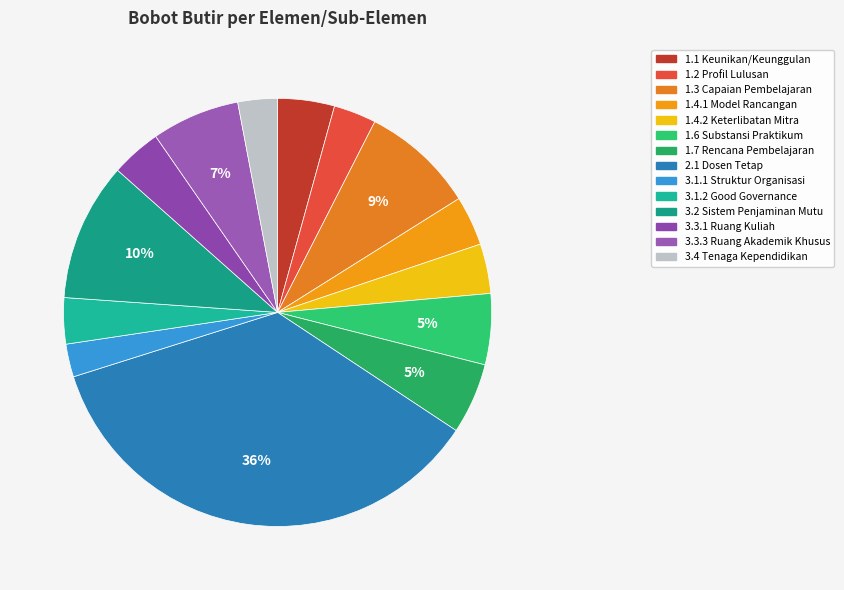

To the nearest percent, what is the average slice percentage?

7%